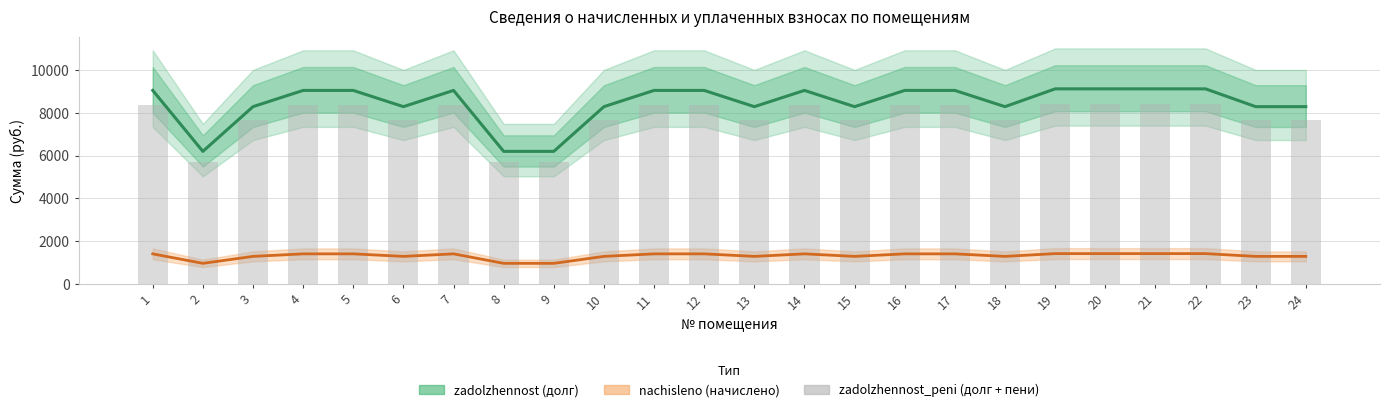

How many values in the zadolzhennost (долг) series are below 9056?

11